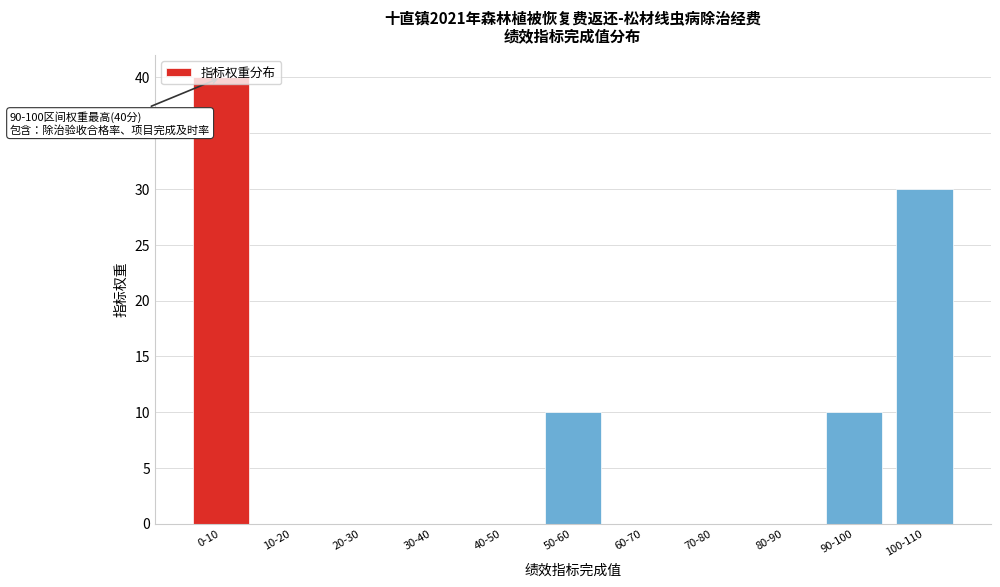

Between 30-40 and 90-100, which is larger?

90-100